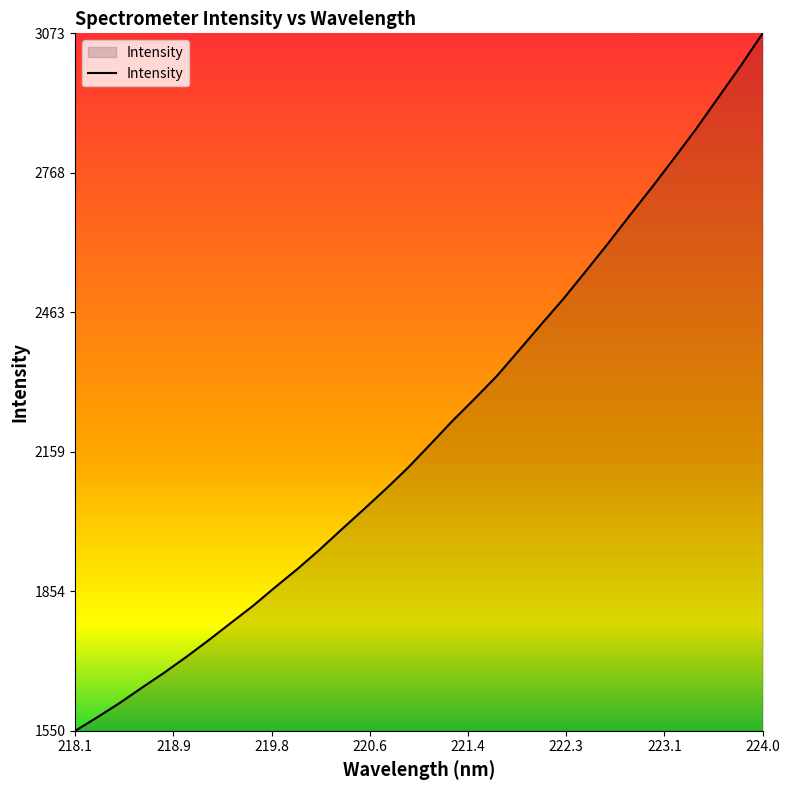

Reading left to right, transcribe all the data shown in this chart.

1550.1	1579.8	1610.7	1644.1	1676.7	1711.3	1747.5	1785.2	1822.6	1863.3	1902.9	1945.1	1989.7	2033.6	2078.3	2124.8	2175.5	2226.7	2275.0	2324.6	2380.8	2437.3	2493.1	2552.6	2613.0	2675.4	2736.8	2800.2	2864.6	2933.2	3001.4	3073.1